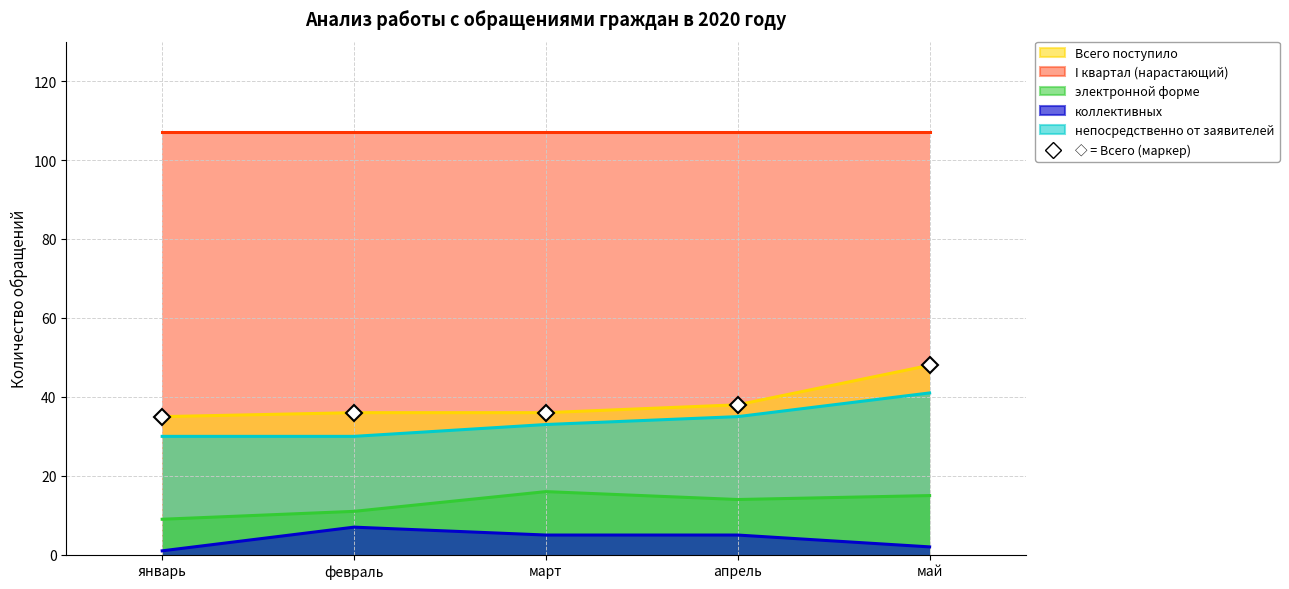

What is the value of the непосредственно от заявителей point at the 3rd from the left?

33